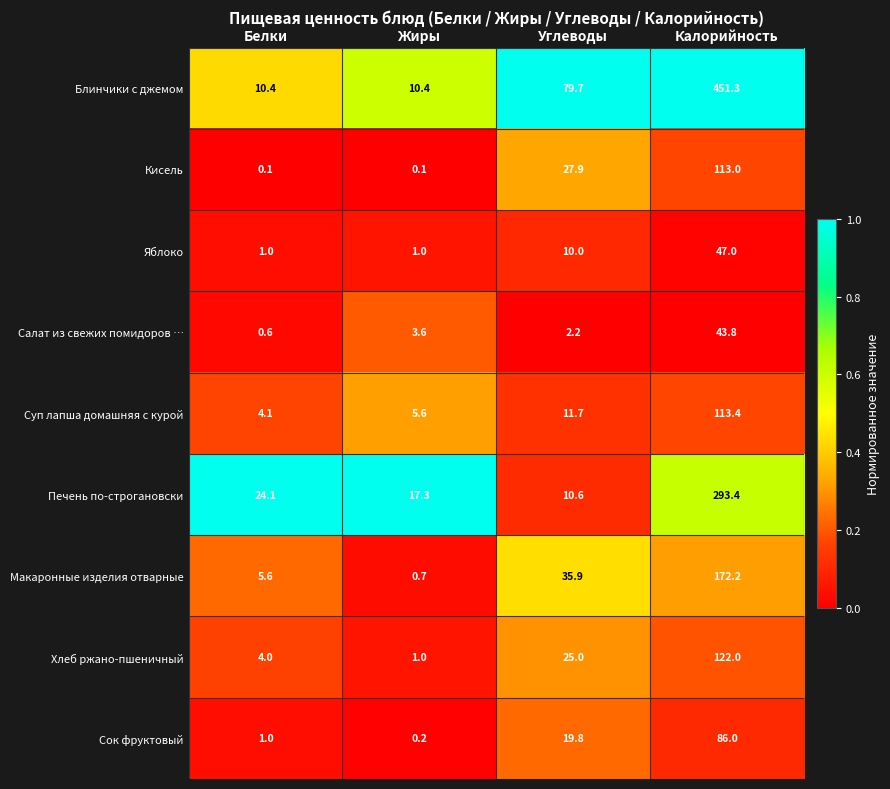

List the series in order of their peak value, lowest first.

Салат из свежих помидоров …, Яблоко, Сок фруктовый, Кисель, Суп лапша домашняя с курой, Хлеб ржано-пшеничный, Макаронные изделия отварные, Печень по-строгановски, Блинчики с джемом